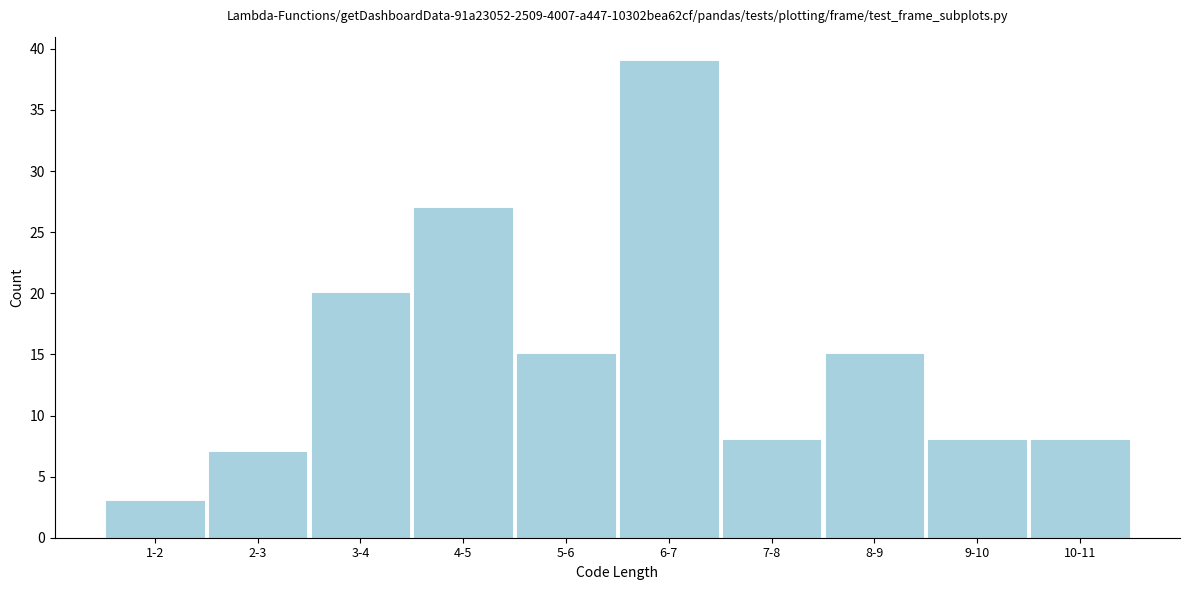

Reading left to right, what are all the values shown in this chart?

1-2=3	2-3=7	3-4=20	4-5=27	5-6=15	6-7=39	7-8=8	8-9=15	9-10=8	10-11=8